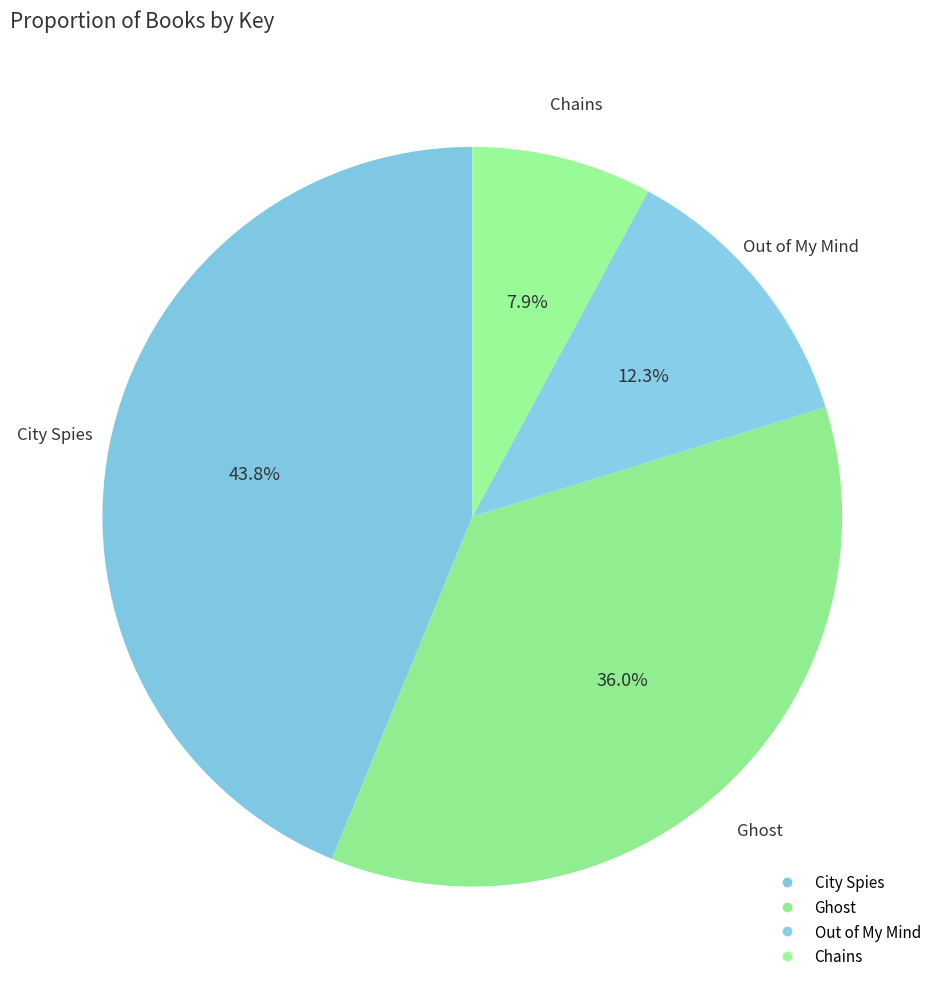

Which category has the smallest portion of the pie?

Chains